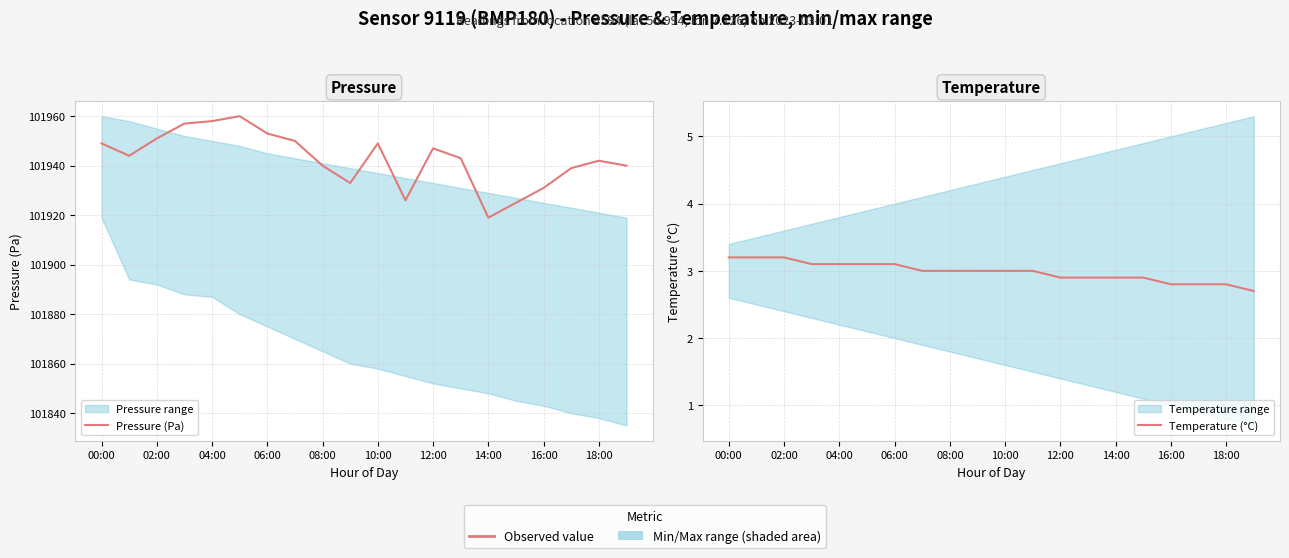

At how many categories does at least one series exceed 78927?

20